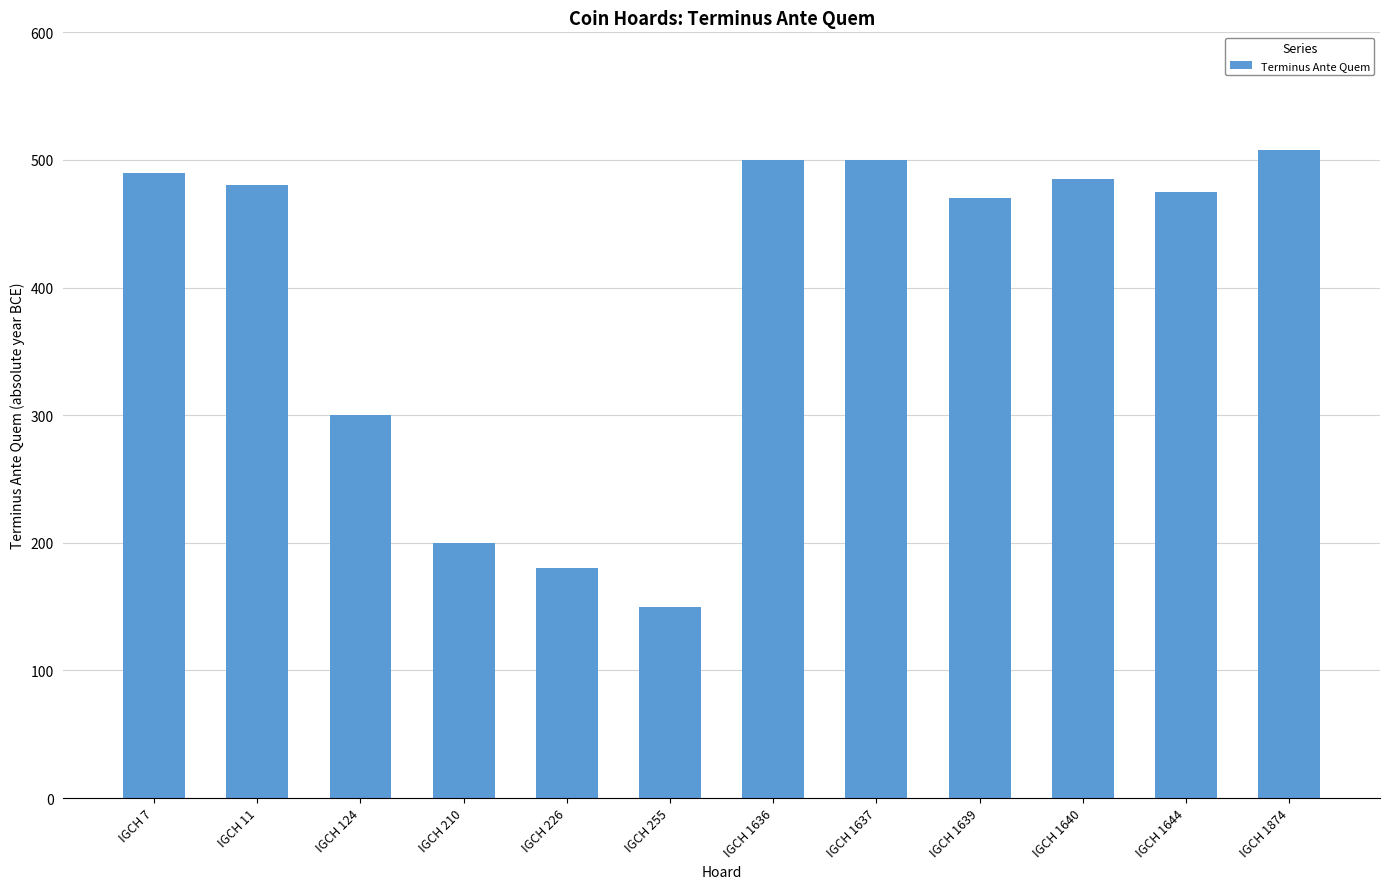

What is the ratio of the value at IGCH 210 to the value at IGCH 7?

0.4